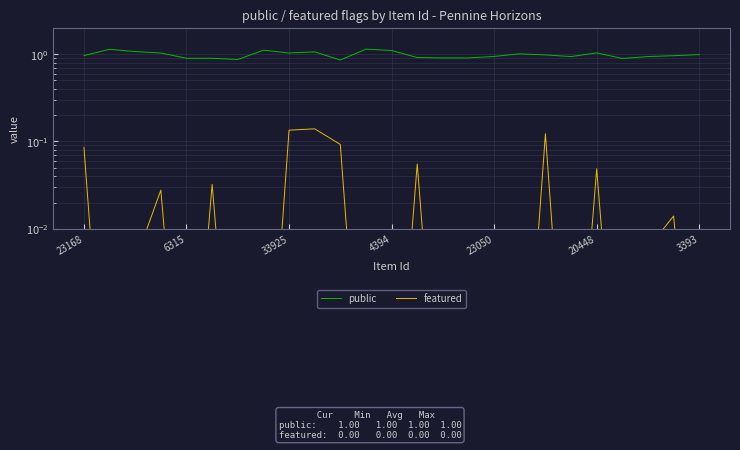

Is it true that public equals 1.0 at 3393?

True